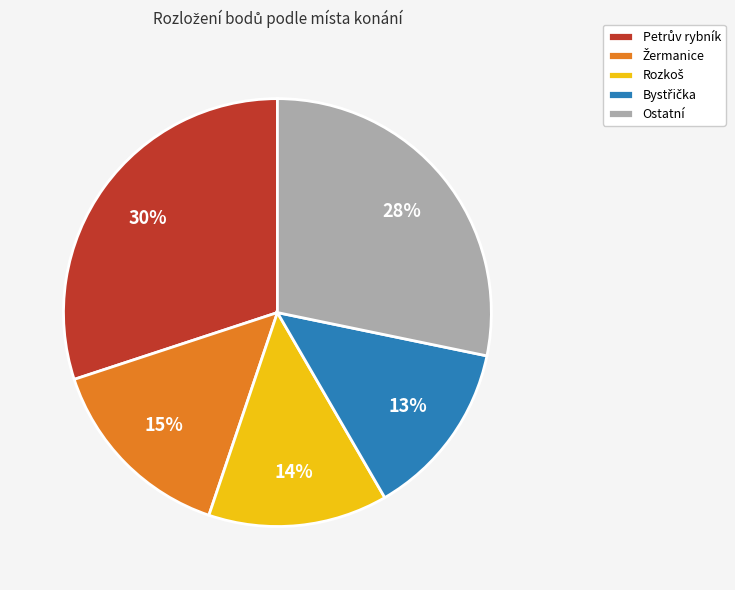

Is there any slice that represents more than half of the pie?

No